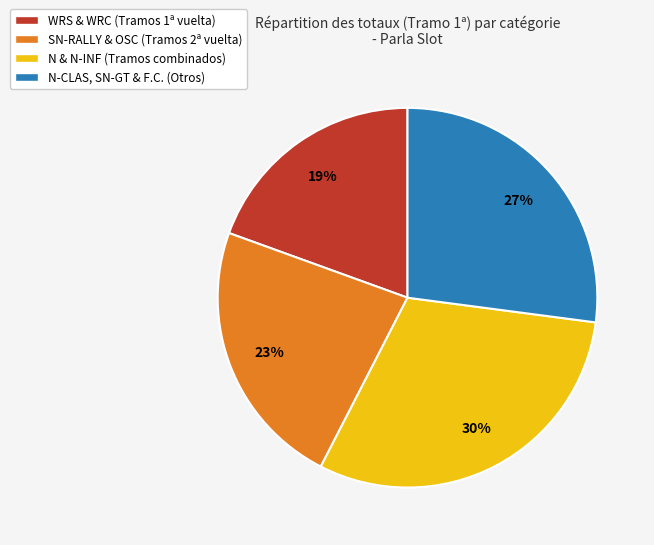

Between WRS & WRC (Tramos 1ª vuelta) and N-CLAS, SN-GT & F.C. (Otros), which is larger?

N-CLAS, SN-GT & F.C. (Otros)